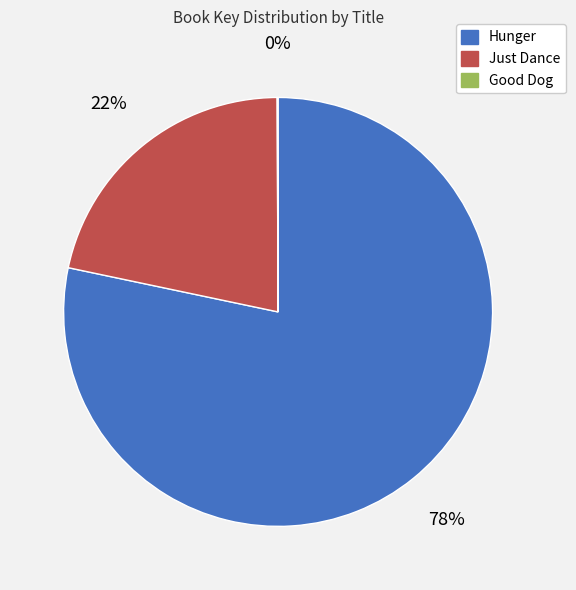

To the nearest percent, what is the difference between the largest and smallest slice percentages?

78%